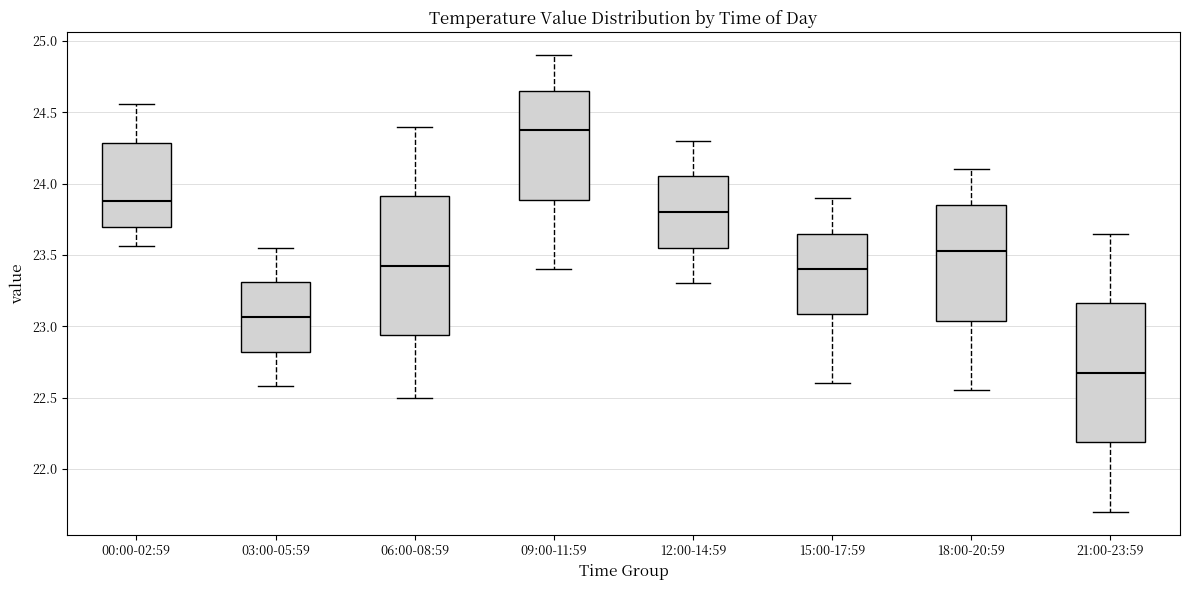

Reading left to right, read every box against the y-axis: the position of its median line, the range the box covers, and the ends of its whiskers. The values are not printed on the chart, so give them approximately, as read against the axis.

00:00-02:59: median 23.90, box 23.70 to 24.30, whiskers 23.55 to 24.55
03:00-05:59: median 23.05, box 22.80 to 23.30, whiskers 22.60 to 23.55
06:00-08:59: median 23.45, box 22.95 to 23.90, whiskers 22.50 to 24.40
09:00-11:59: median 24.40, box 23.90 to 24.65, whiskers 23.40 to 24.90
12:00-14:59: median 23.80, box 23.55 to 24.05, whiskers 23.30 to 24.30
15:00-17:59: median 23.40, box 23.10 to 23.65, whiskers 22.60 to 23.90
18:00-20:59: median 23.55, box 23.05 to 23.85, whiskers 22.55 to 24.10
21:00-23:59: median 22.70, box 22.20 to 23.15, whiskers 21.70 to 23.65